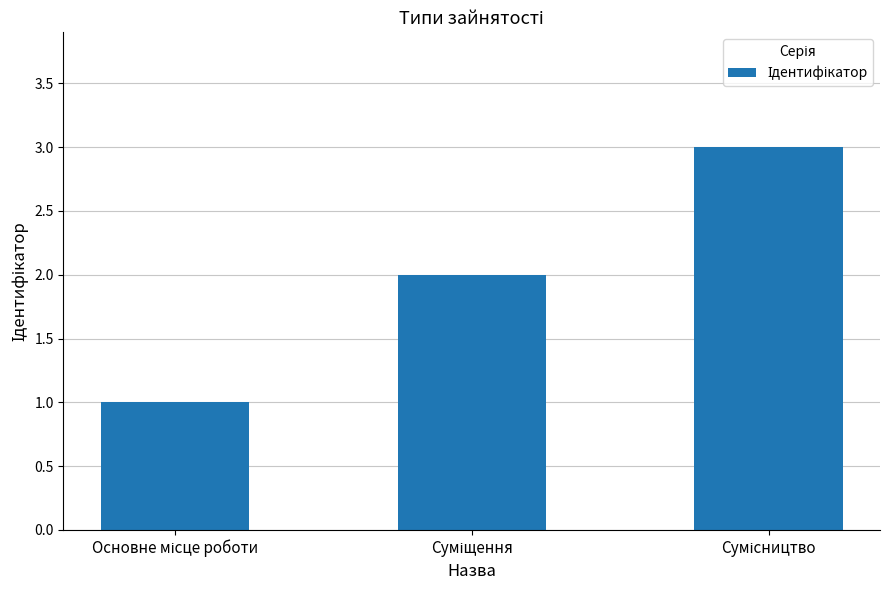

What is the difference between the maximum and minimum values?

2